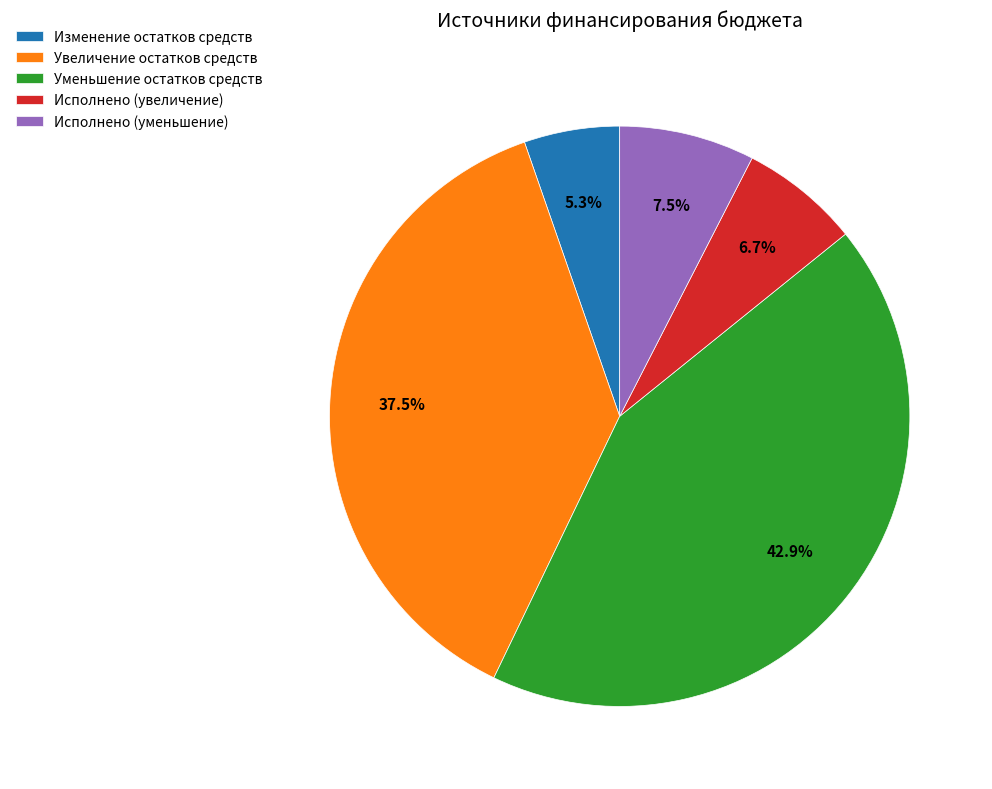

The Изменение остатков средств slice represents 5% of the pie. True or false?

True